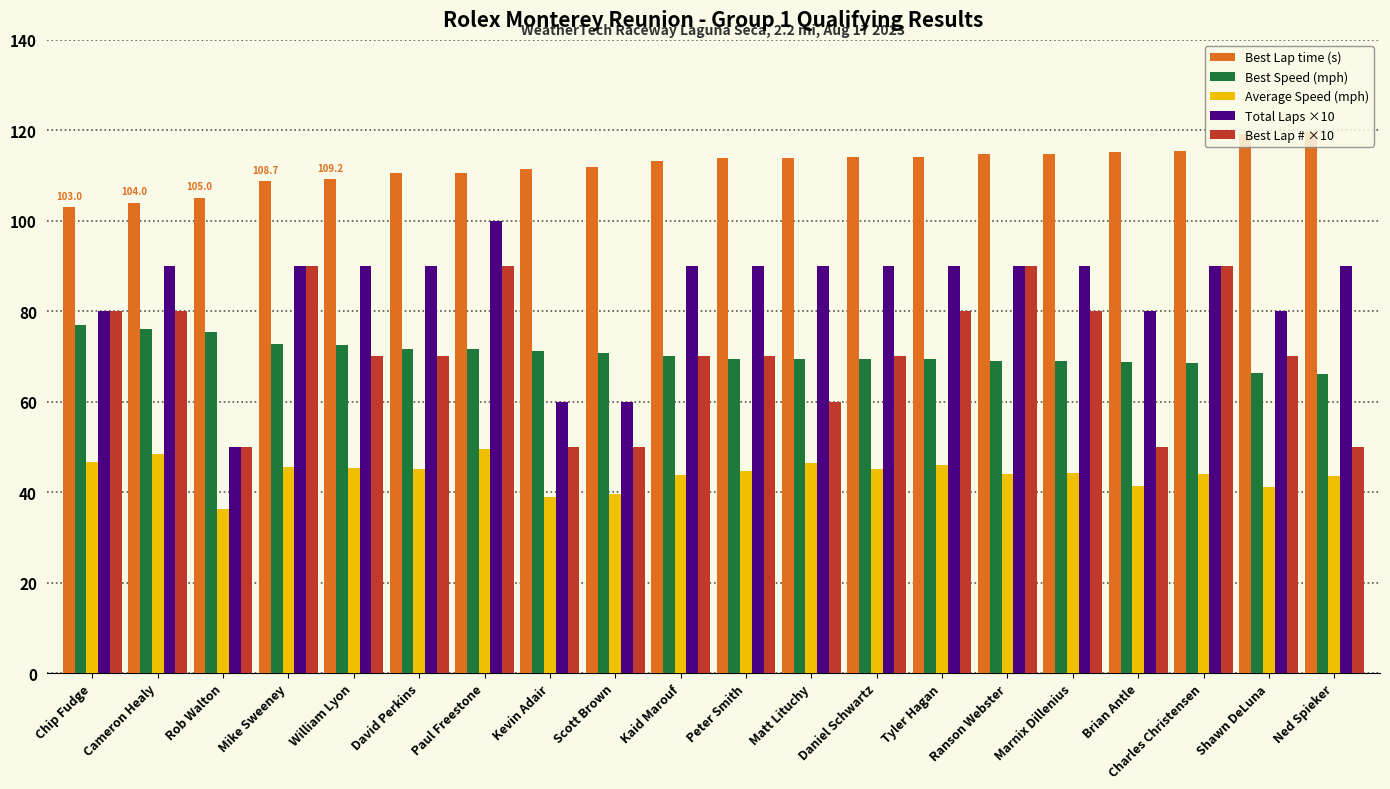

What is the difference between the maximum and minimum values in the Best Lap # ×10 series?

40.0